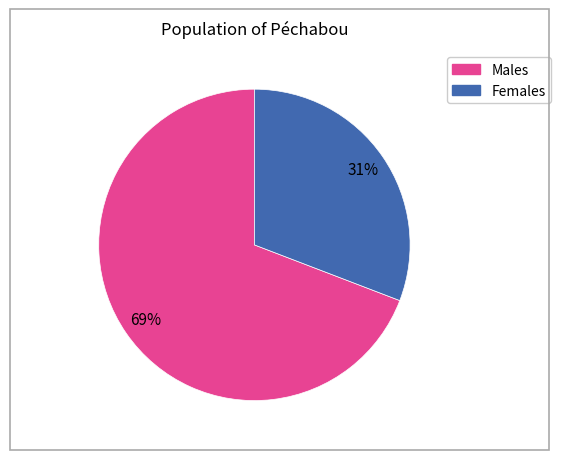

Does any single category account for the majority?

Yes